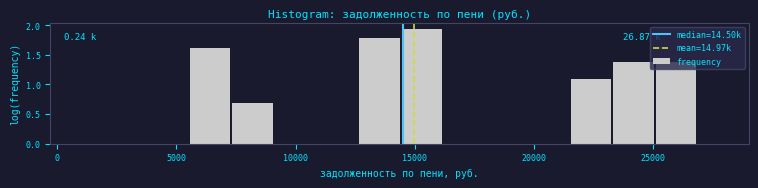

Around what value on the x-axis is the tallest bar? Give the approximate position of its centre, as read against the axis.

15500